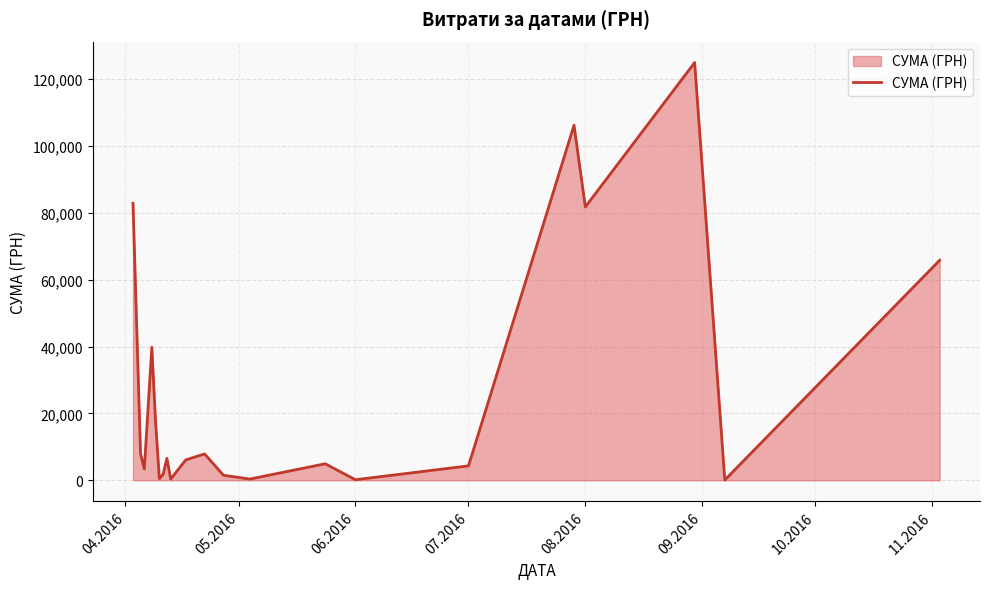

What is the sum of all values?

564444.3